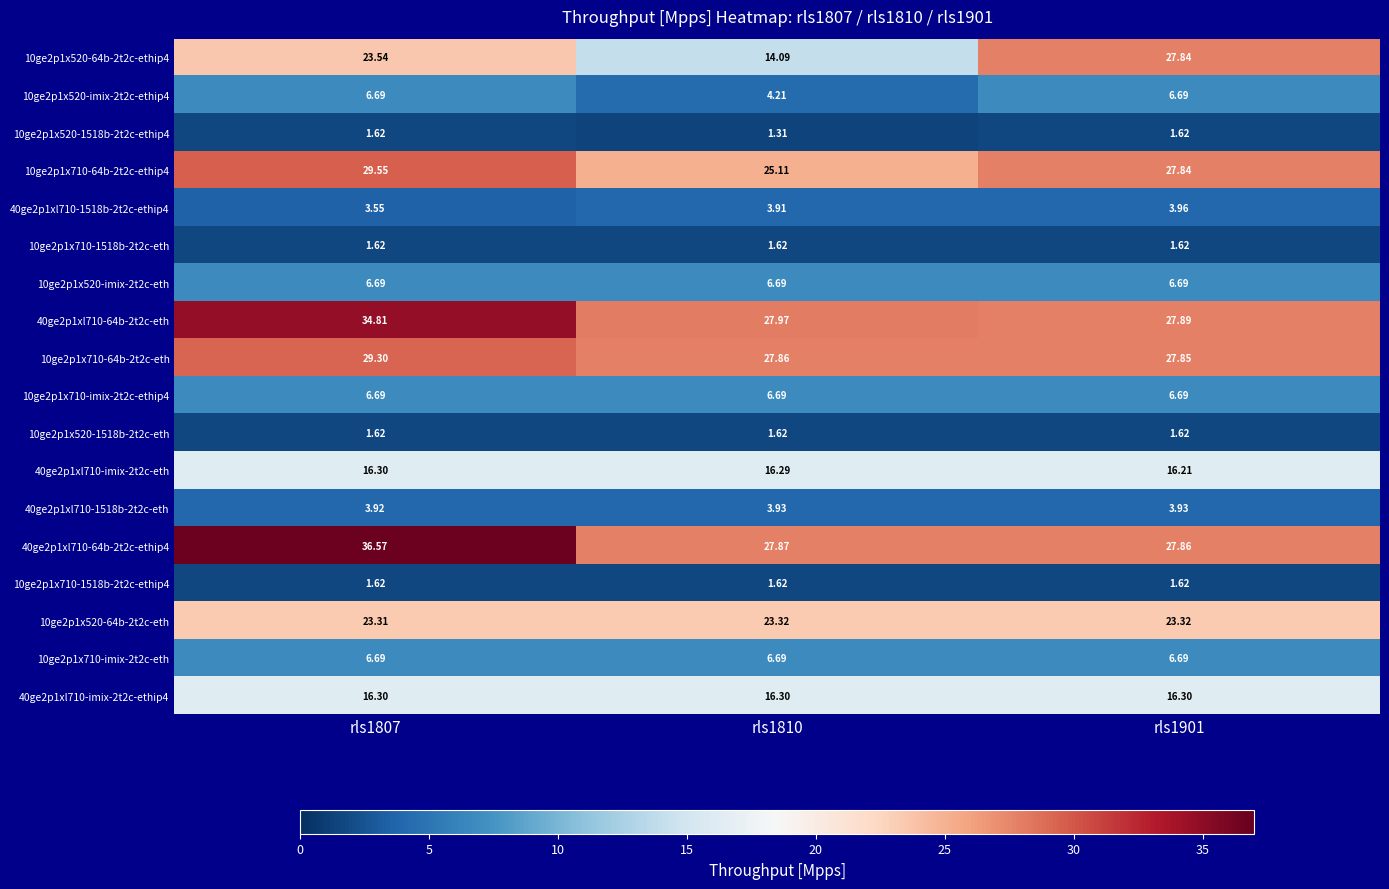

Is the value of 10ge2p1x710-1518b-2t2c-eth at rls1807 greater than the value of 40ge2p1xl710-64b-2t2c-ethip4 at rls1901?

No